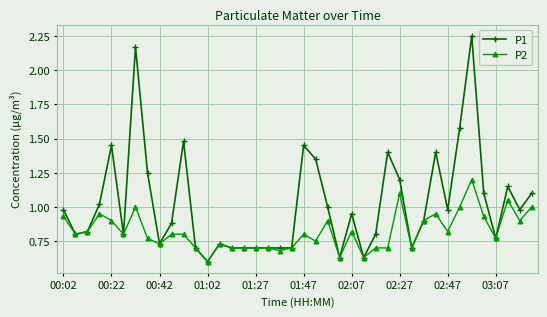

Which series has the largest total across all categories?

P1